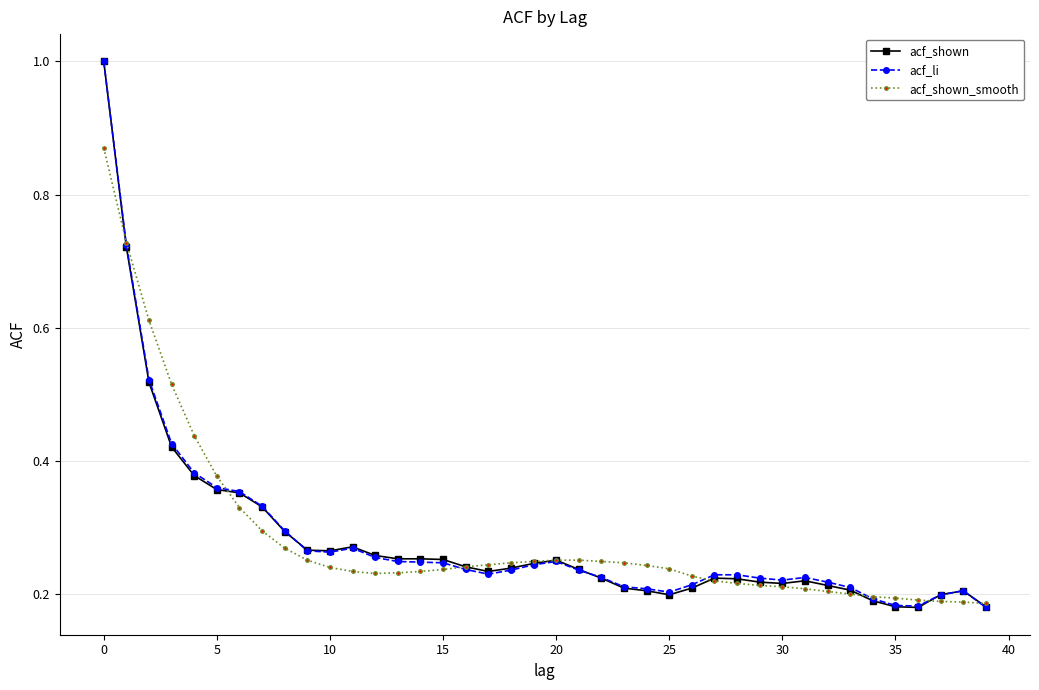

True or false: acf_shown has a value of 0.3 at 25.

False